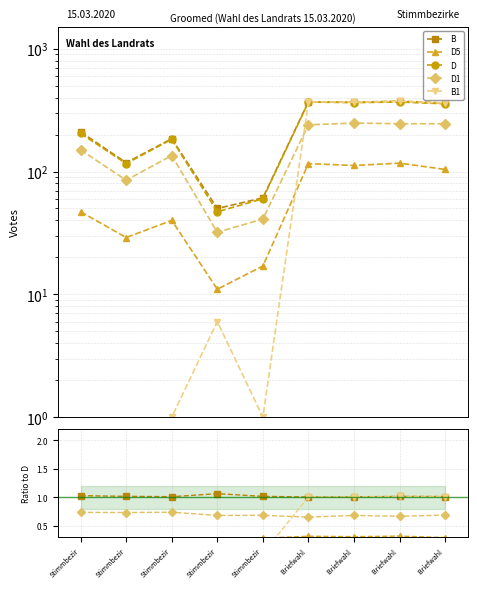

How many lines are shown in the chart?

5